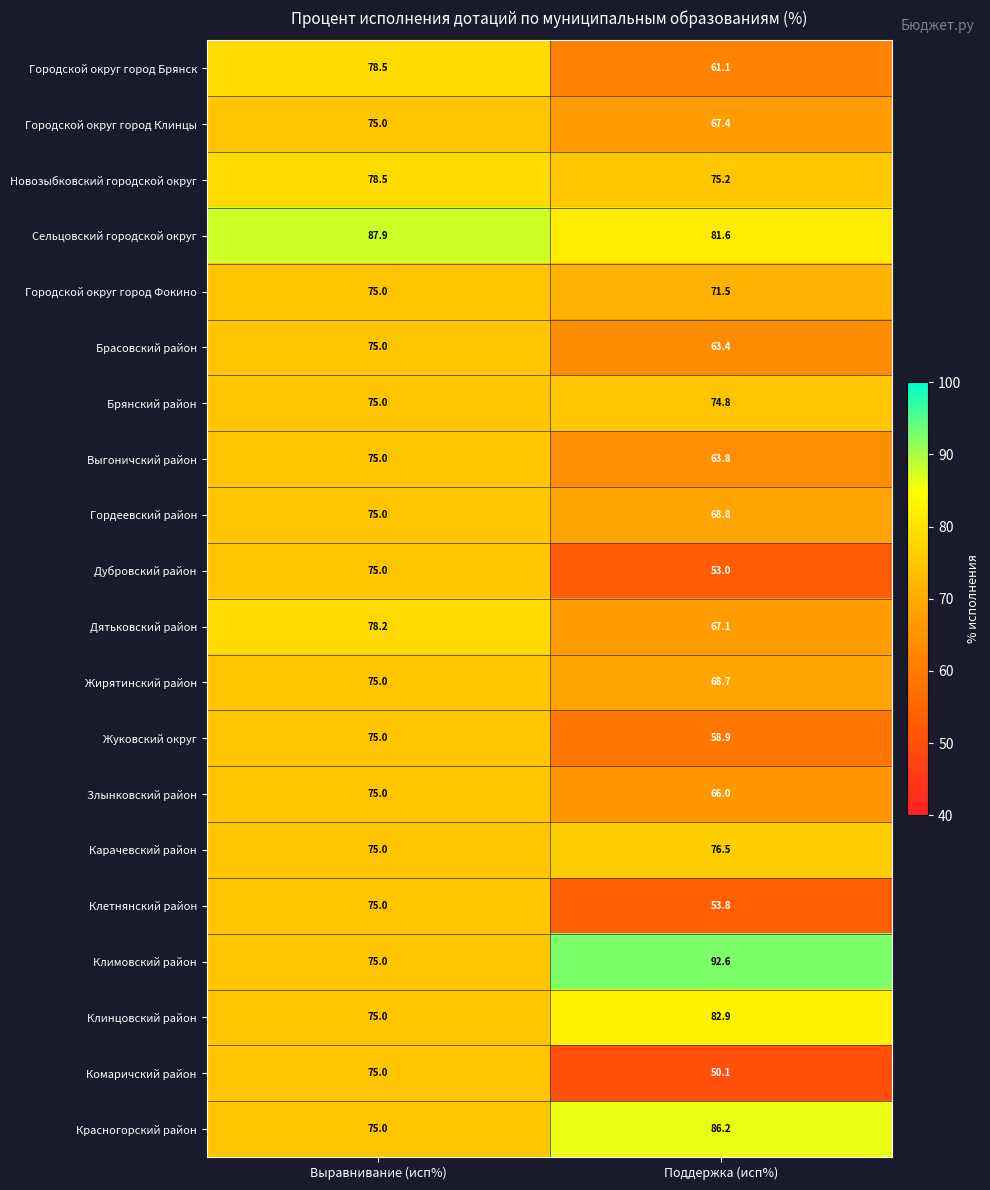

What is the spread (max minus min) of values at Выравнивание (исп%)?

12.9